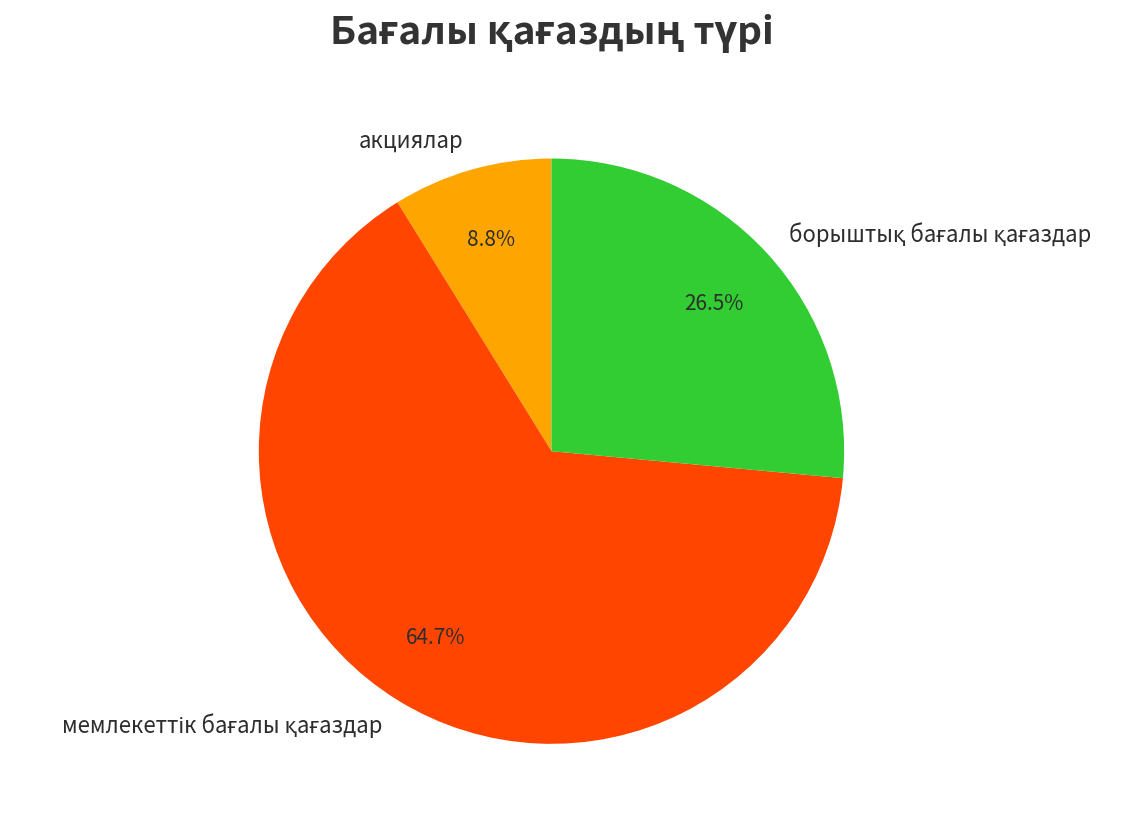

How much of the chart is everything except акциялар?

91.2%